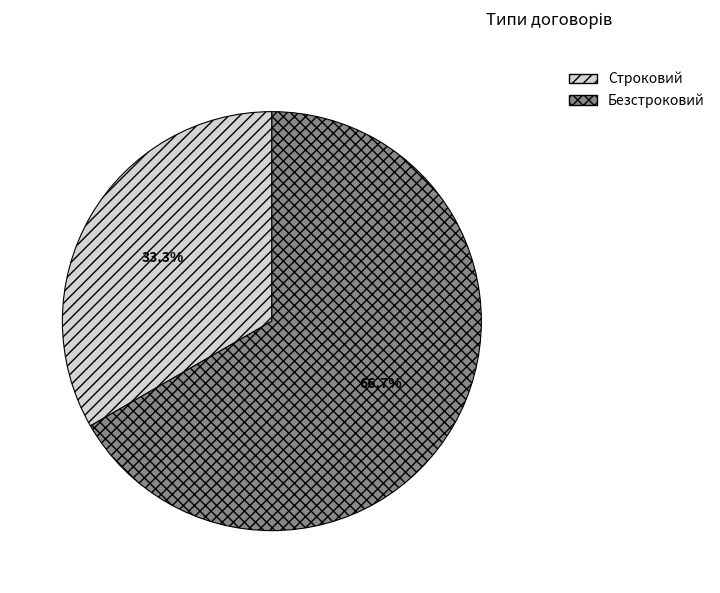

Count the number of slices in the pie.

2